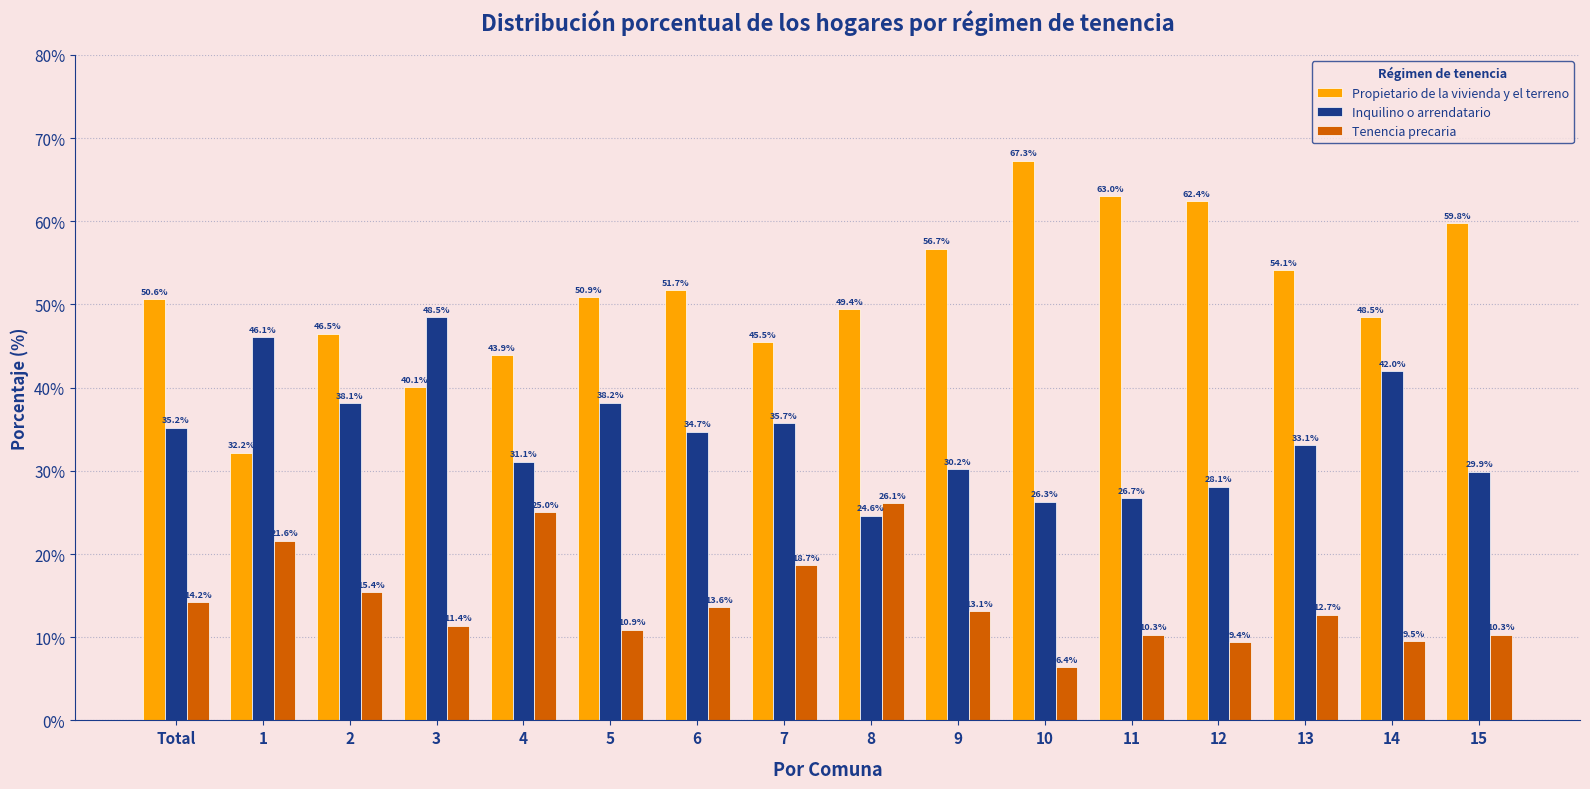

List the labels in order of Inquilino o arrendatario value, largest first.

3, 1, 14, 5, 2, 7, Total, 6, 13, 4, 9, 15, 12, 11, 10, 8